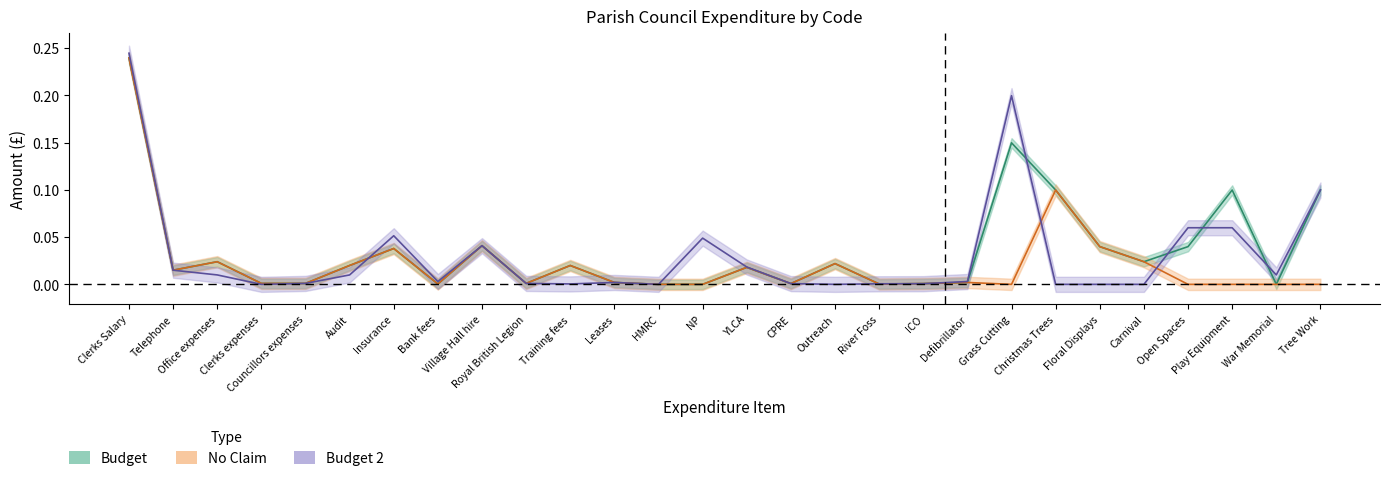

Does the chart display data point markers on the line(s)?

No